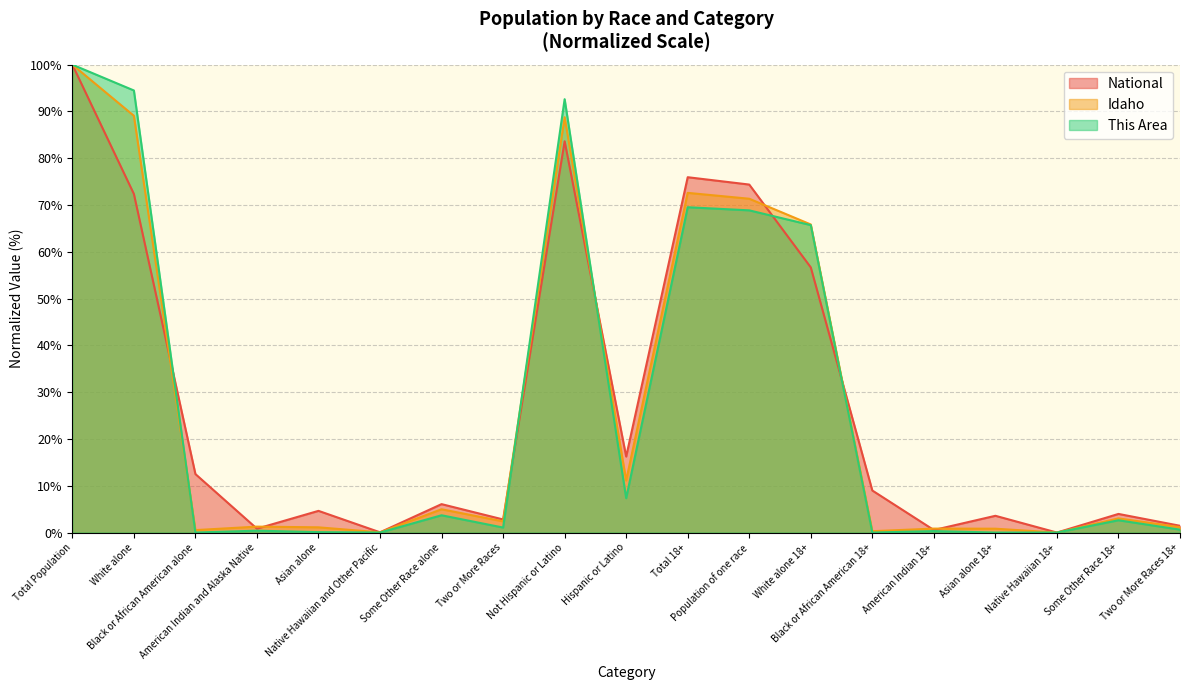

Does the chart have visible grid lines?

Yes